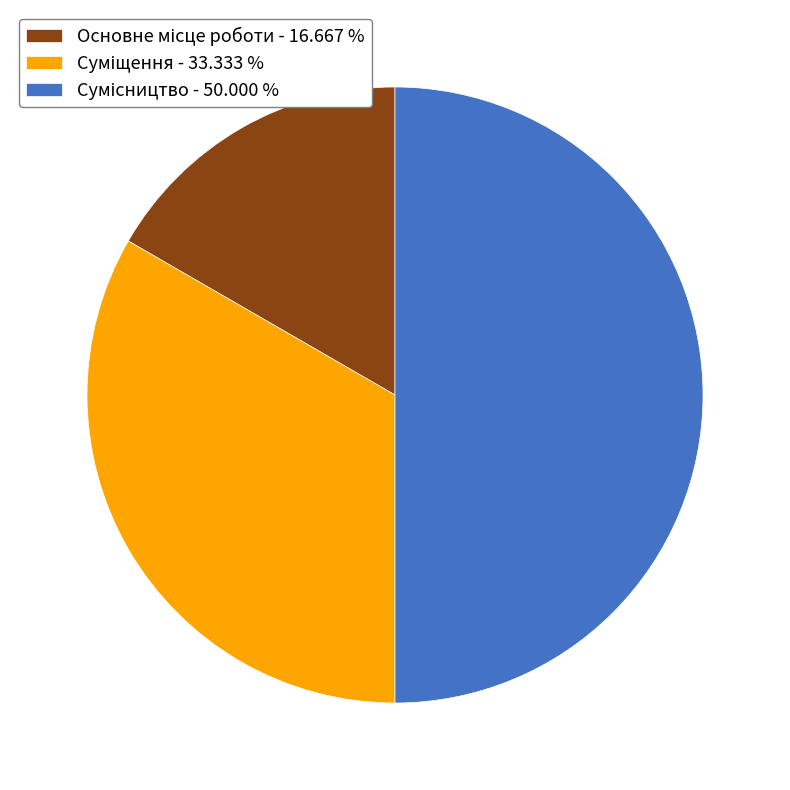

To the nearest percent, what is the difference between the largest and smallest slice percentages?

33%